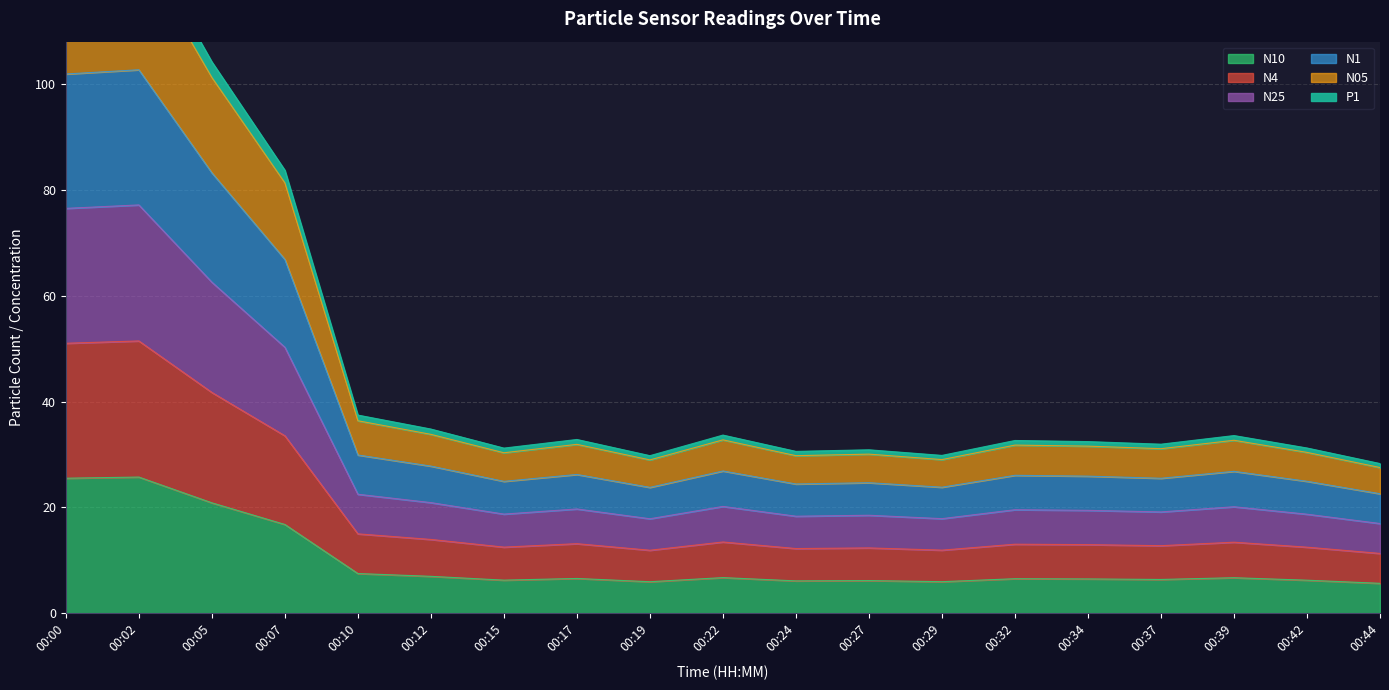

The N4 series shows 11.9 at 00:29. True or false?

True